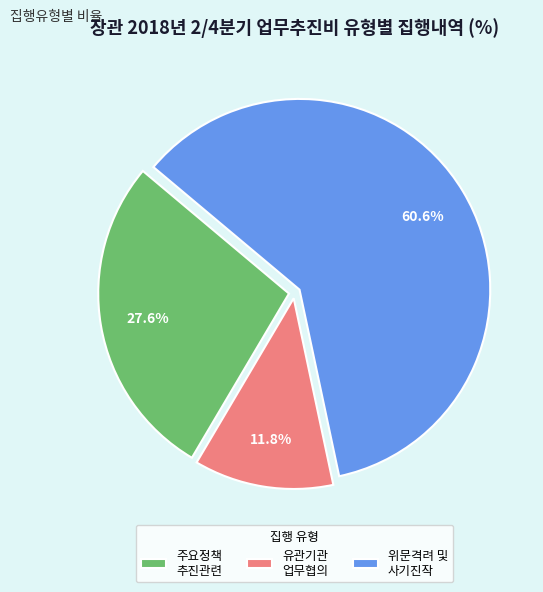

Rank the categories by value from highest to lowest.

위문격려 및 사기진작, 주요정책 추진관련, 유관기관 업무협의